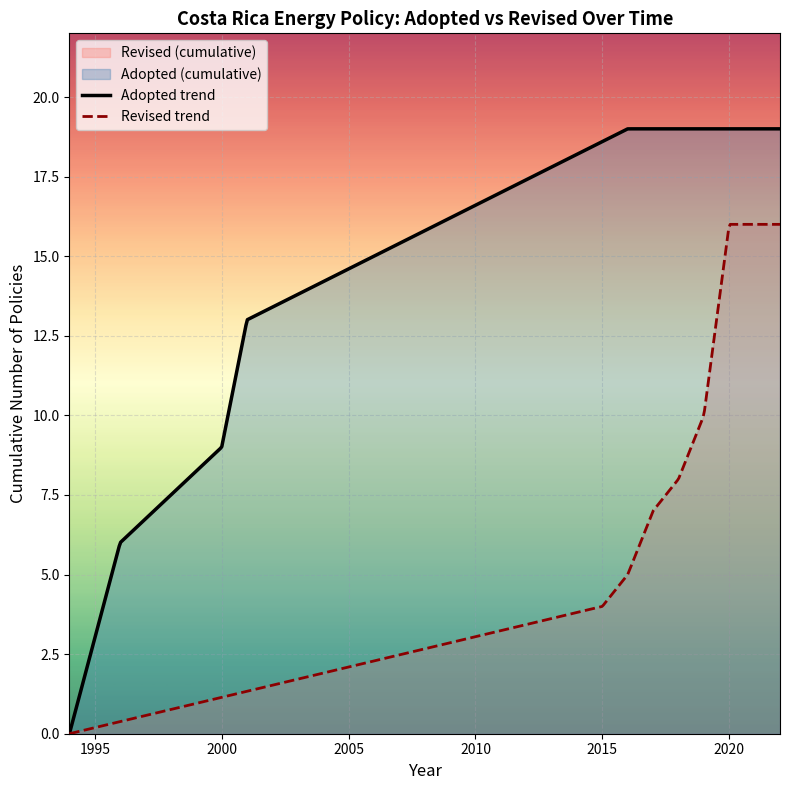

Which series has the widest spread of values?

Adopted trend